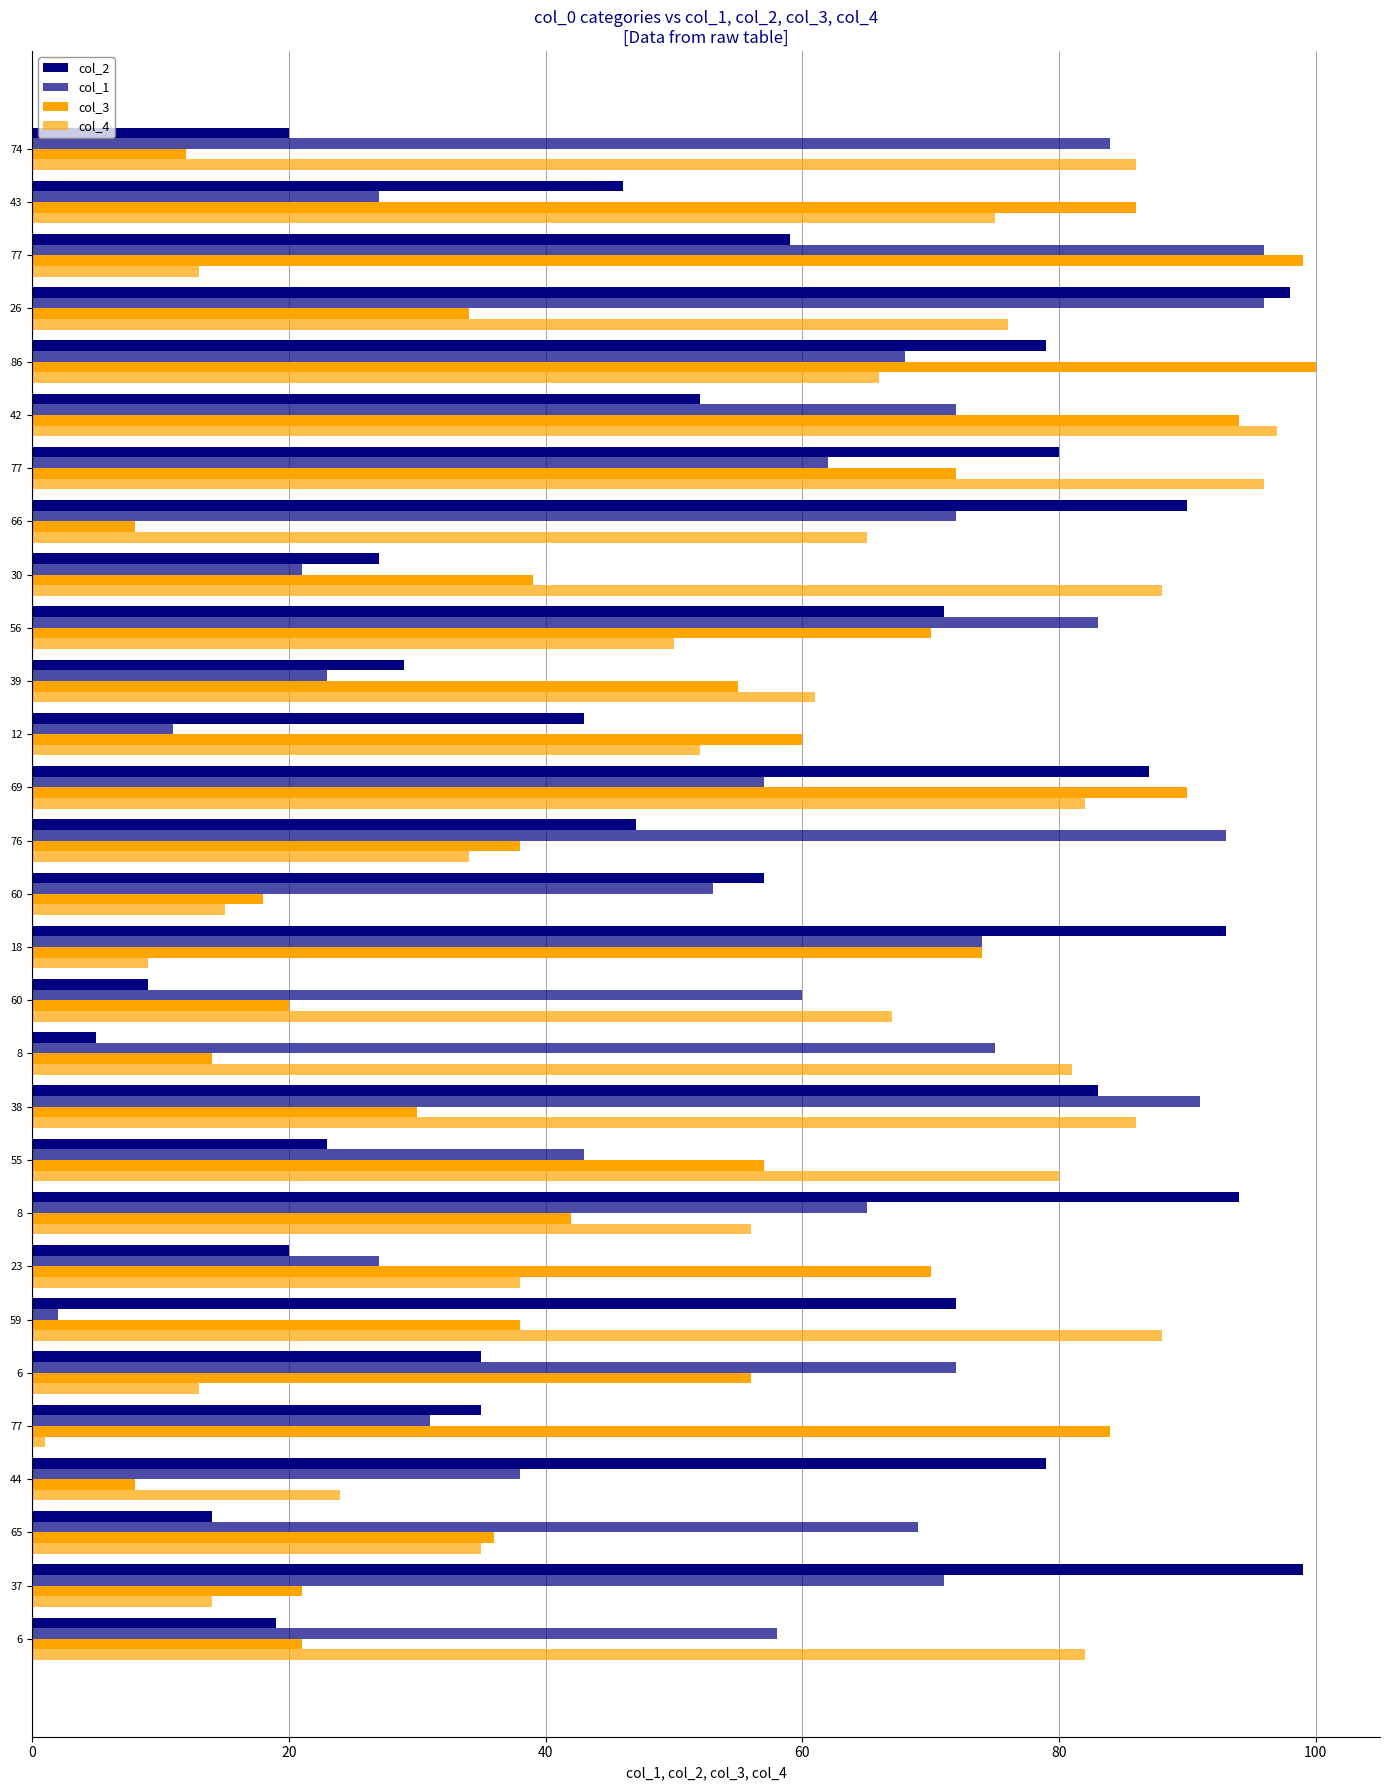

What is the sum of all col_3 values?

1446